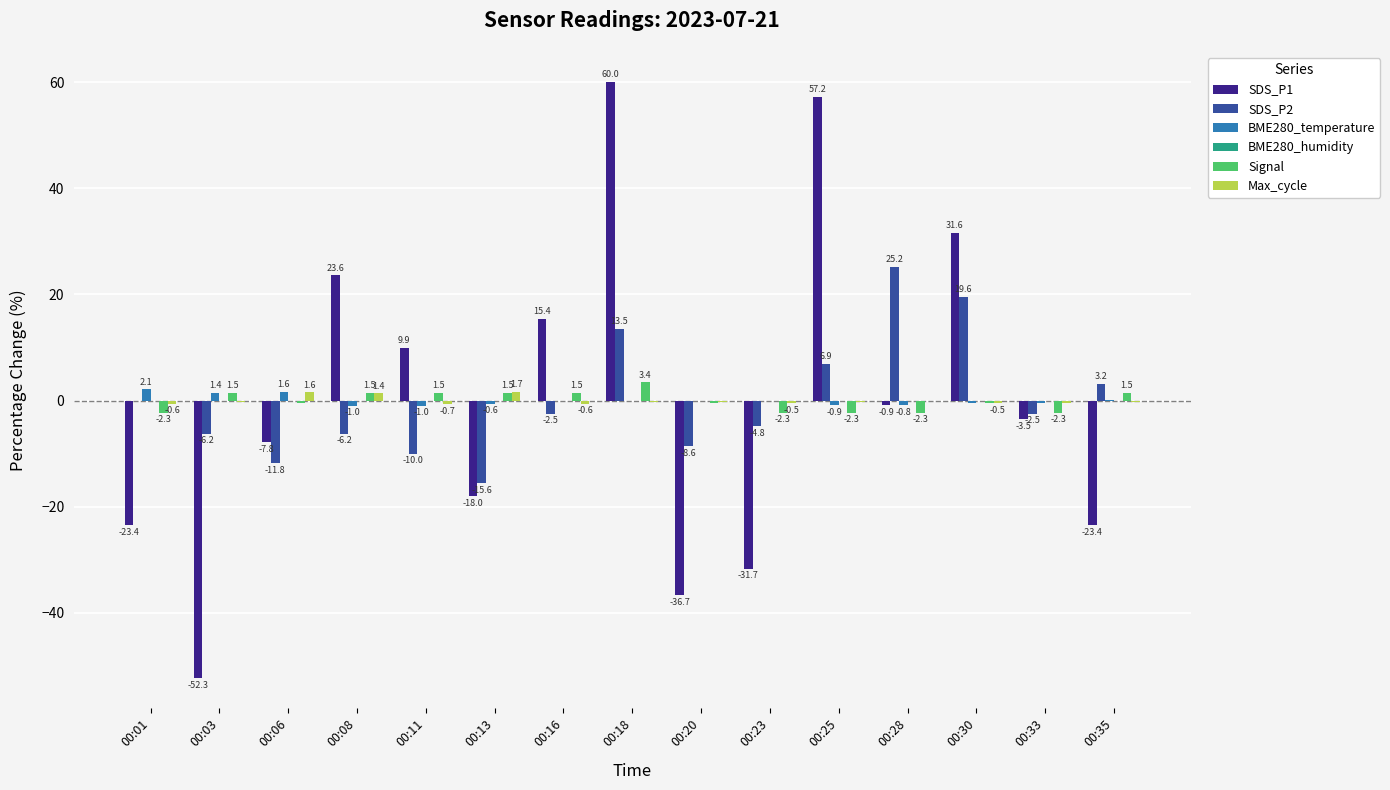

At which label does SDS_P2 first exceed -2?

00:01